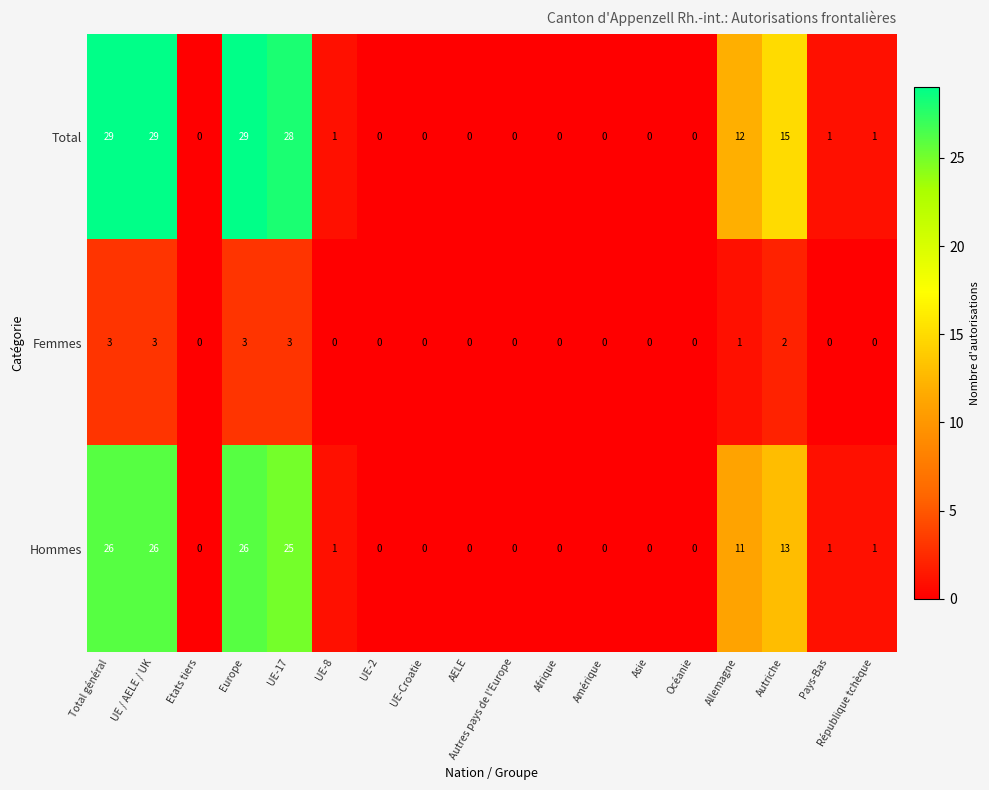

What is the highest value of the Total series?

29